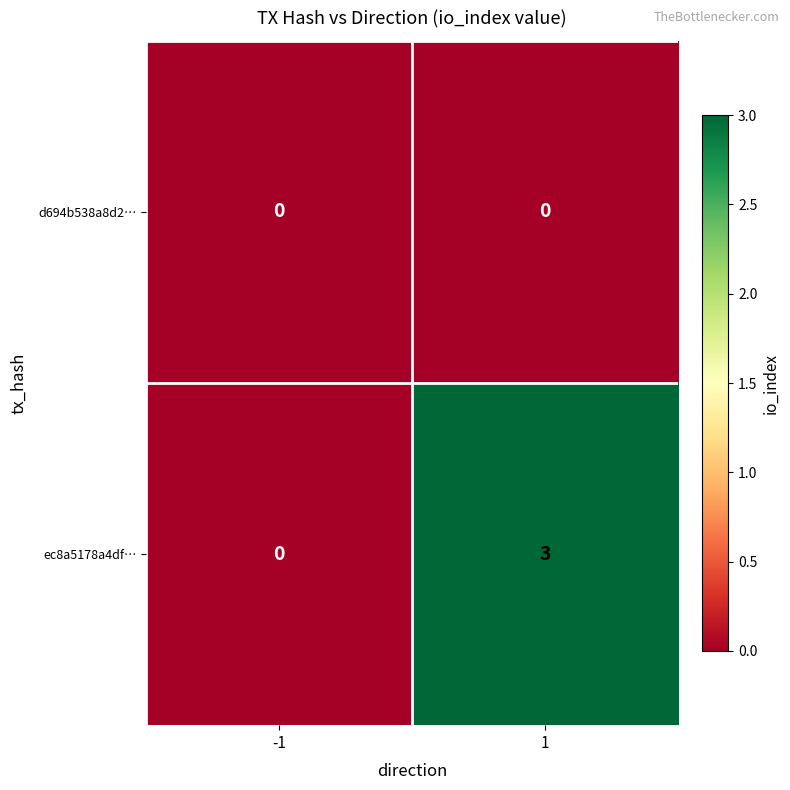

Between -1 and 1, which series saw the biggest shift?

ec8a5178a4df…